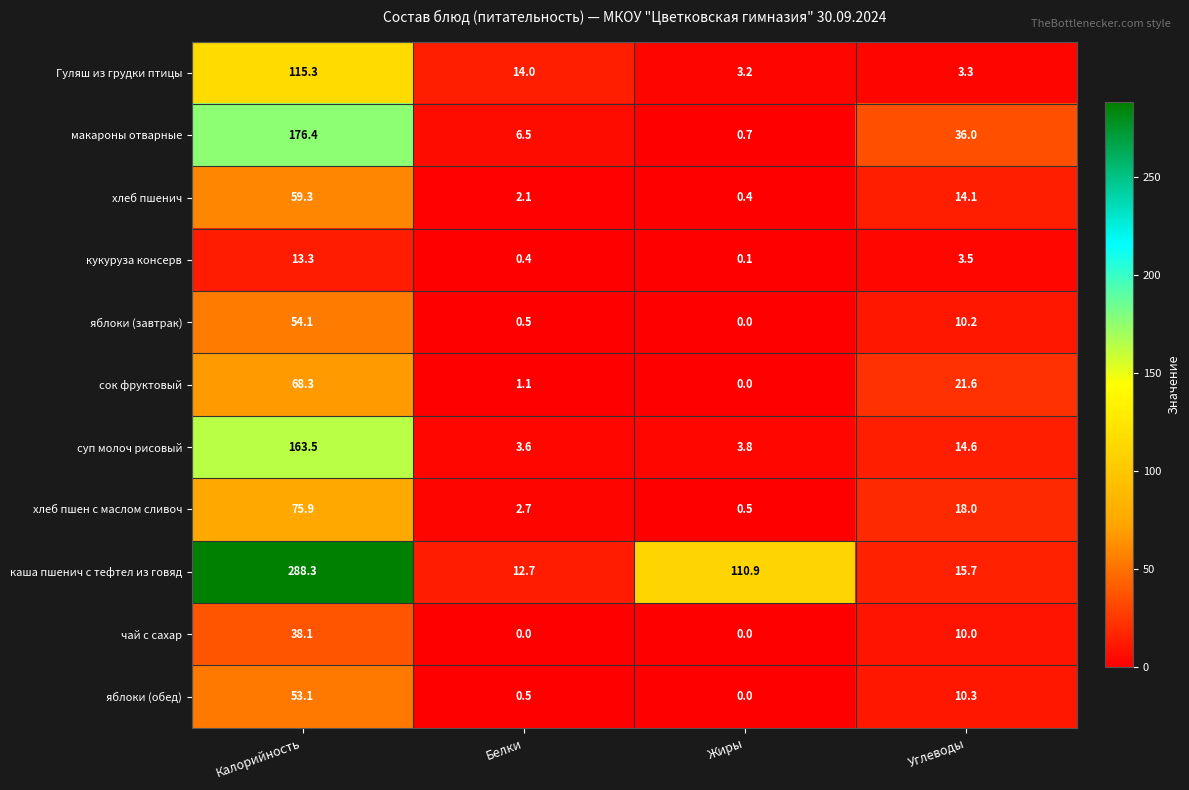

How many data points does each series have?

4